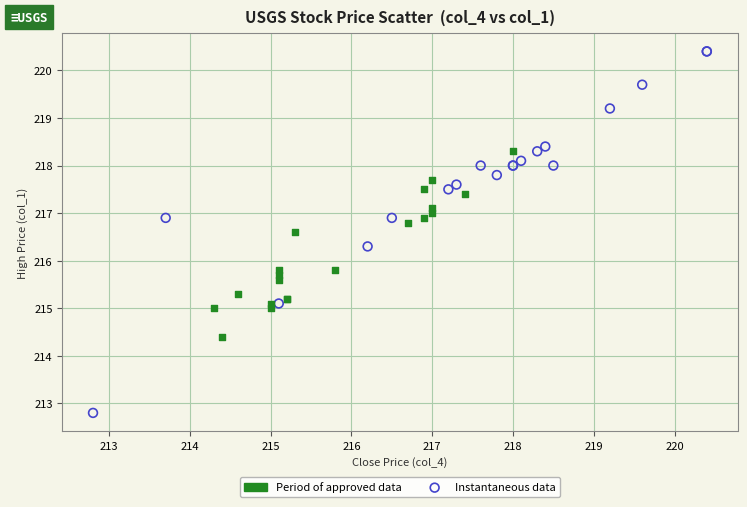

Which series has the largest Y range (max minus min)?

Instantaneous data